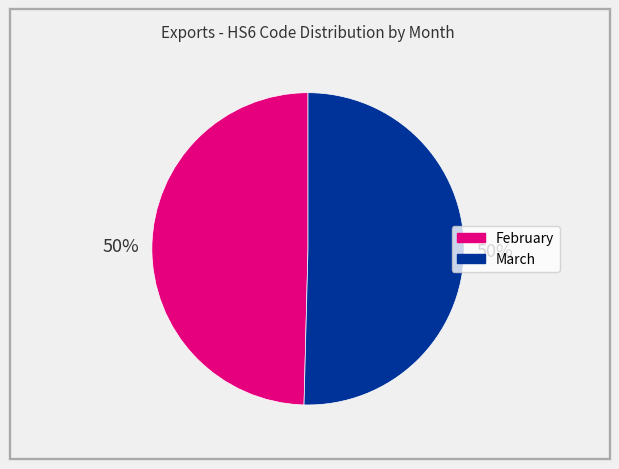

To the nearest percent, what portion does March represent?

50%